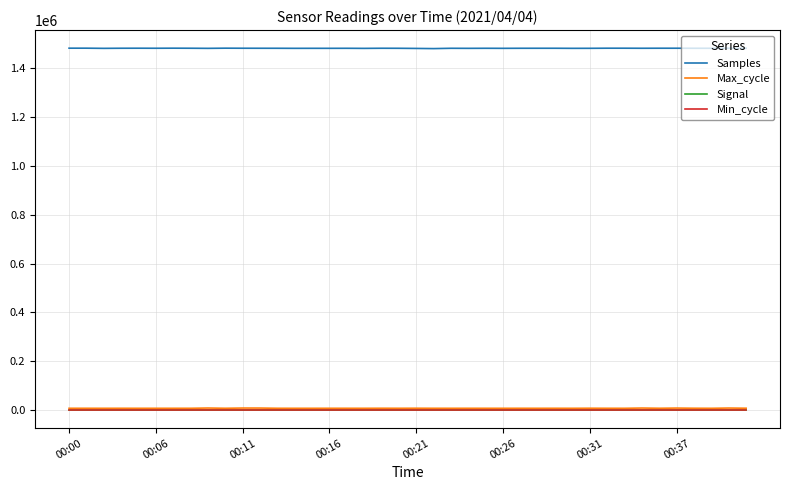

True or false: Samples and Max_cycle cross at least once.

False